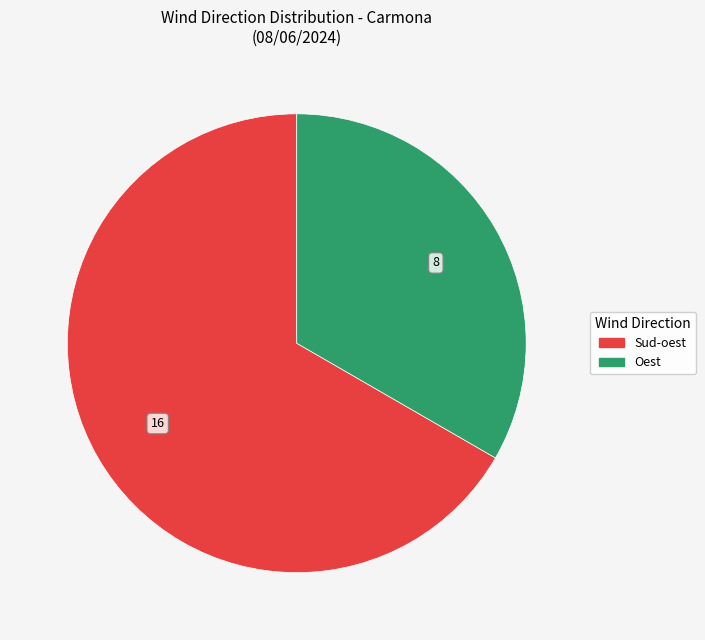

Is the sum of Oest and Sud-oest greater than half?

Yes